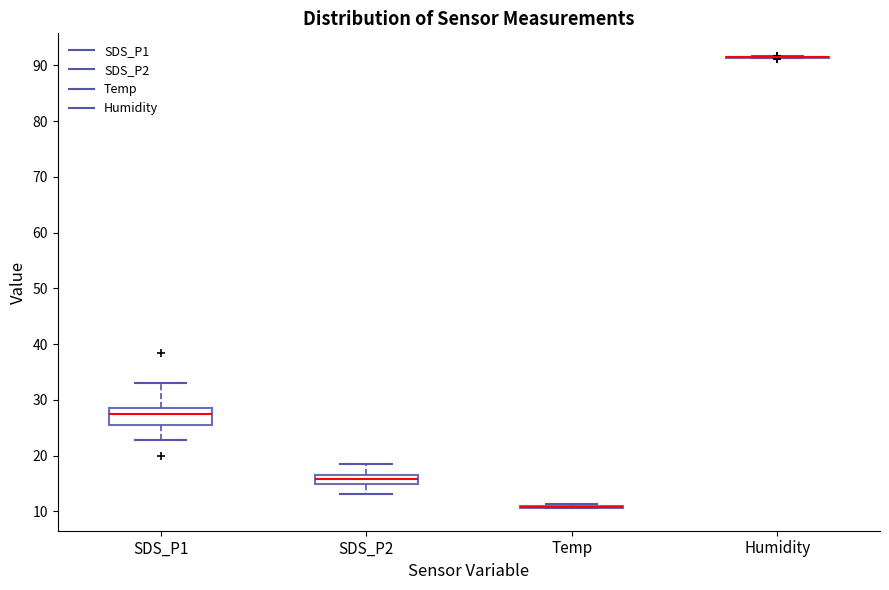

Reading left to right, read every box against the y-axis: the position of its median line, the range the box covers, and the ends of its whiskers. The values are not printed on the chart, so give them approximately, as read against the axis.

SDS_P1: median 27, box 25 to 29, whiskers 23 to 33
SDS_P2: median 16, box 15 to 17, whiskers 13 to 18
Temp: box collapsed to a line at 11, whiskers 11 to 11
Humidity: box collapsed to a line at 92, whiskers 91 to 92